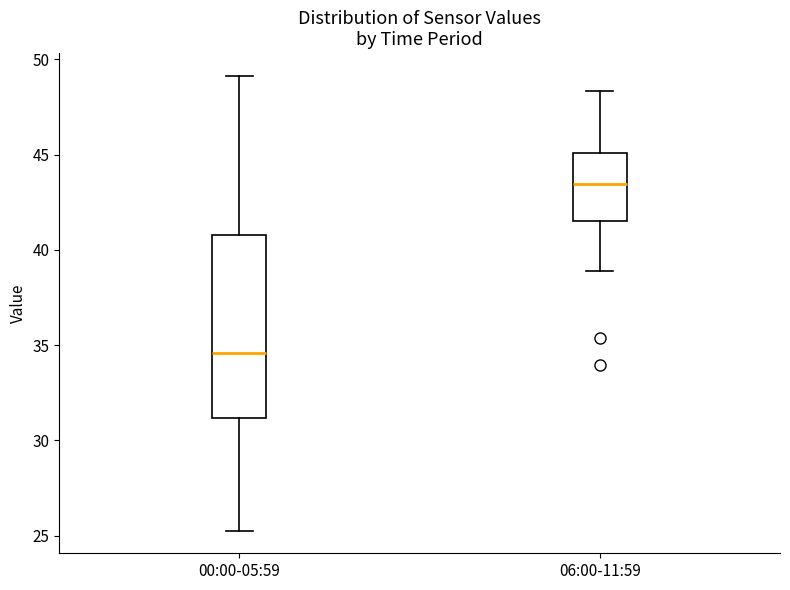

Comparing the boxes themselves (not the whiskers), which one is the tallest?

00:00-05:59